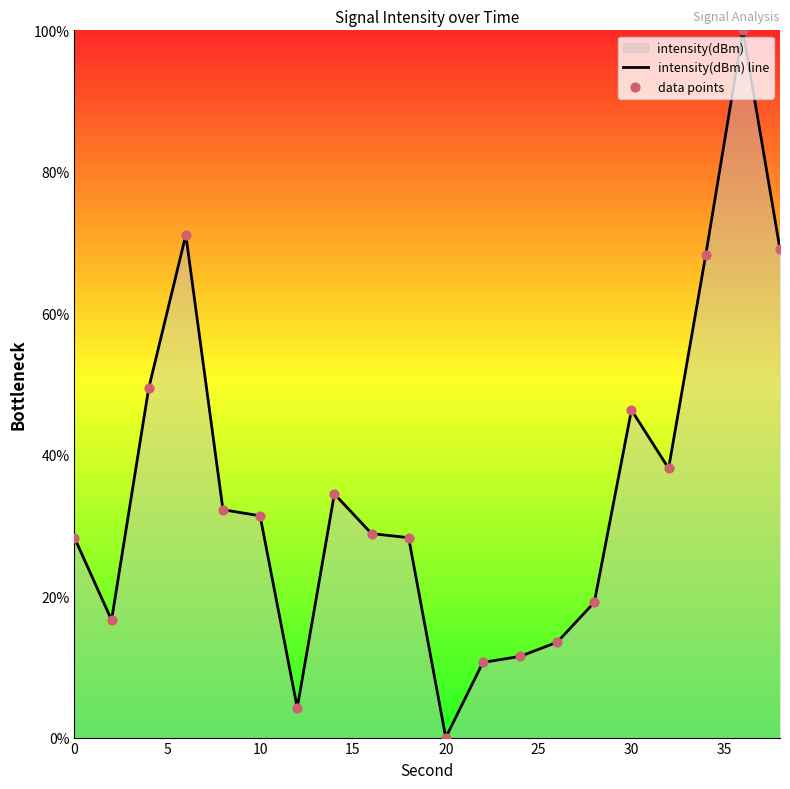

At which label does intensity(dBm) line reach its minimum?

20